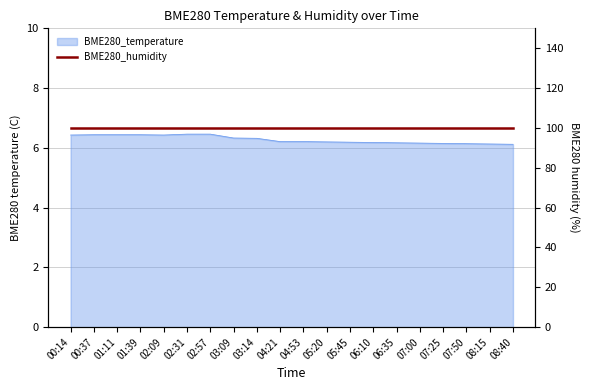

Count the values in the range 6 to 7.

20